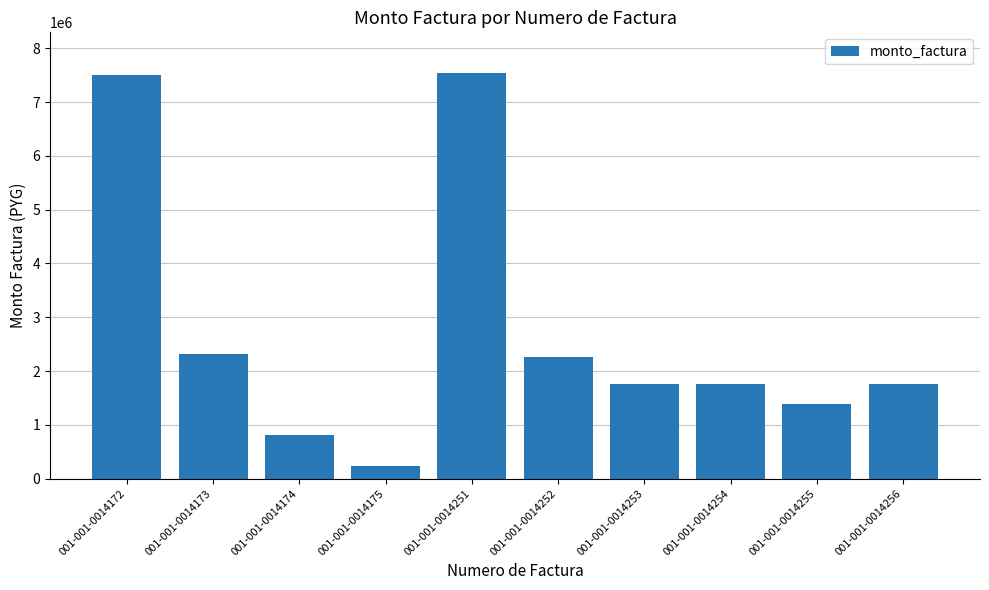

What is the greatest value displayed?

7542425